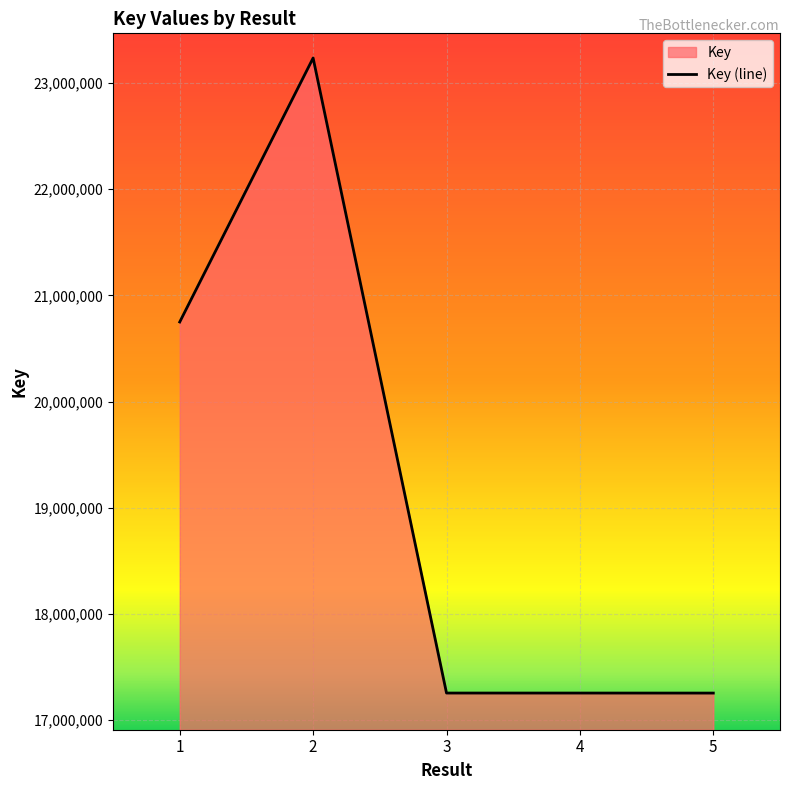

What is the difference between the values at 2 and 3?

5981402